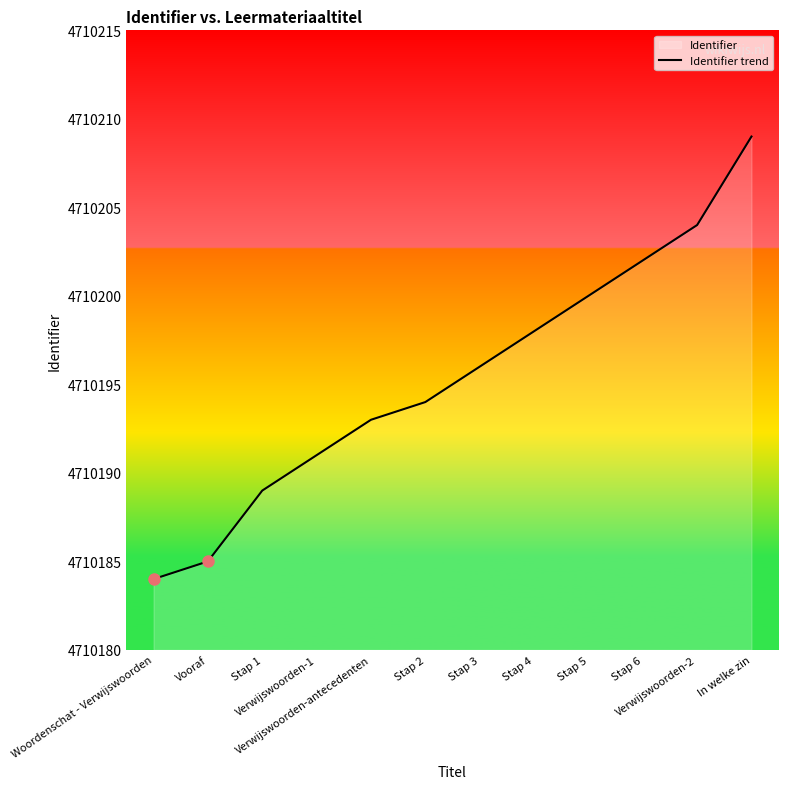

Reading left to right, extract all data points from this chart.

4710184	4710185	4710189	4710191	4710193	4710194	4710196	4710198	4710200	4710202	4710204	4710209